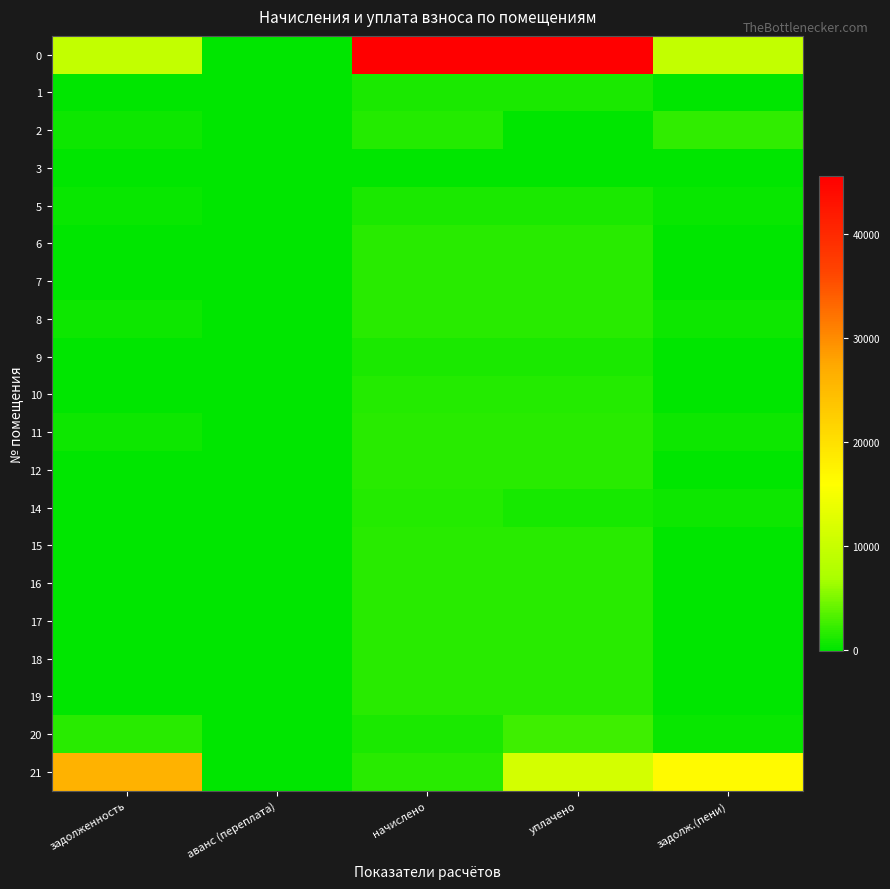

What is the minimum value shown in the chart?

-21.5